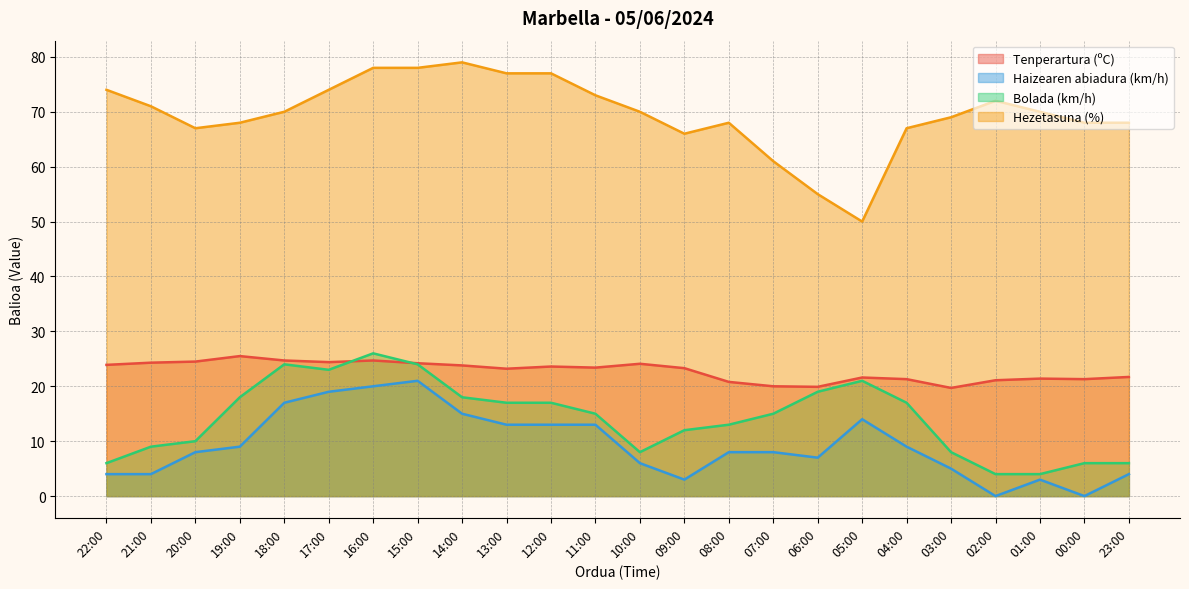

True or false: Bolada (km/h) and Hezetasuna (%) cross at least once.

False